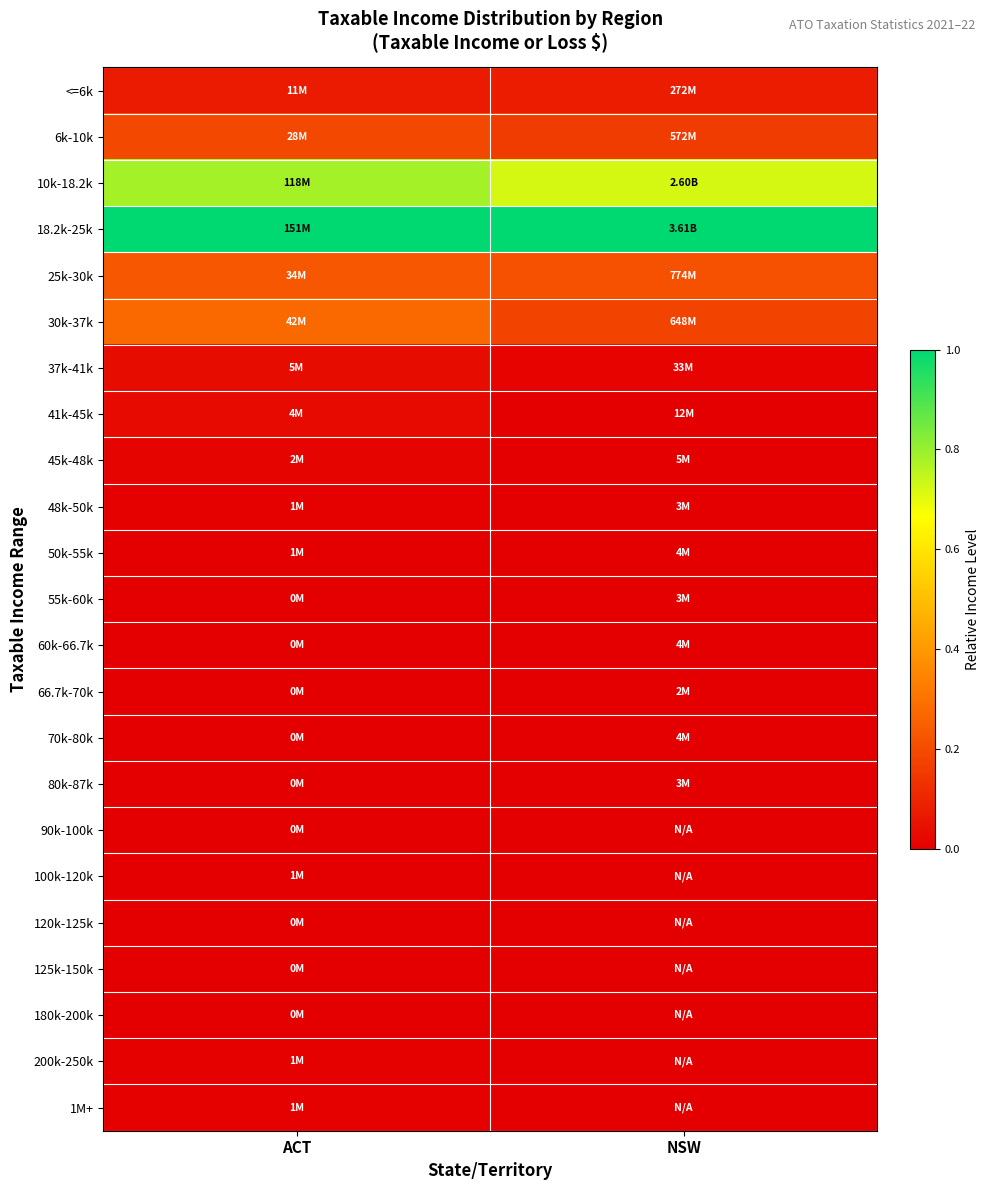

Rank the series by their maximum value, from lowest to highest.

120k-125k, 80k-87k, 180k-200k, 60k-66.7k, 90k-100k, 70k-80k, 125k-150k, 66.7k-70k, 55k-60k, 100k-120k, 50k-55k, 200k-250k, 48k-50k, 1M+, 45k-48k, 41k-45k, 37k-41k, <=6k, 6k-10k, 25k-30k, 30k-37k, 10k-18.2k, 18.2k-25k